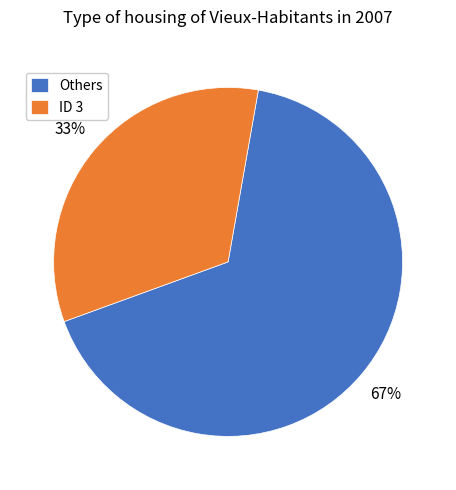

True or false: ID 3 accounts for 40% of the total.

False